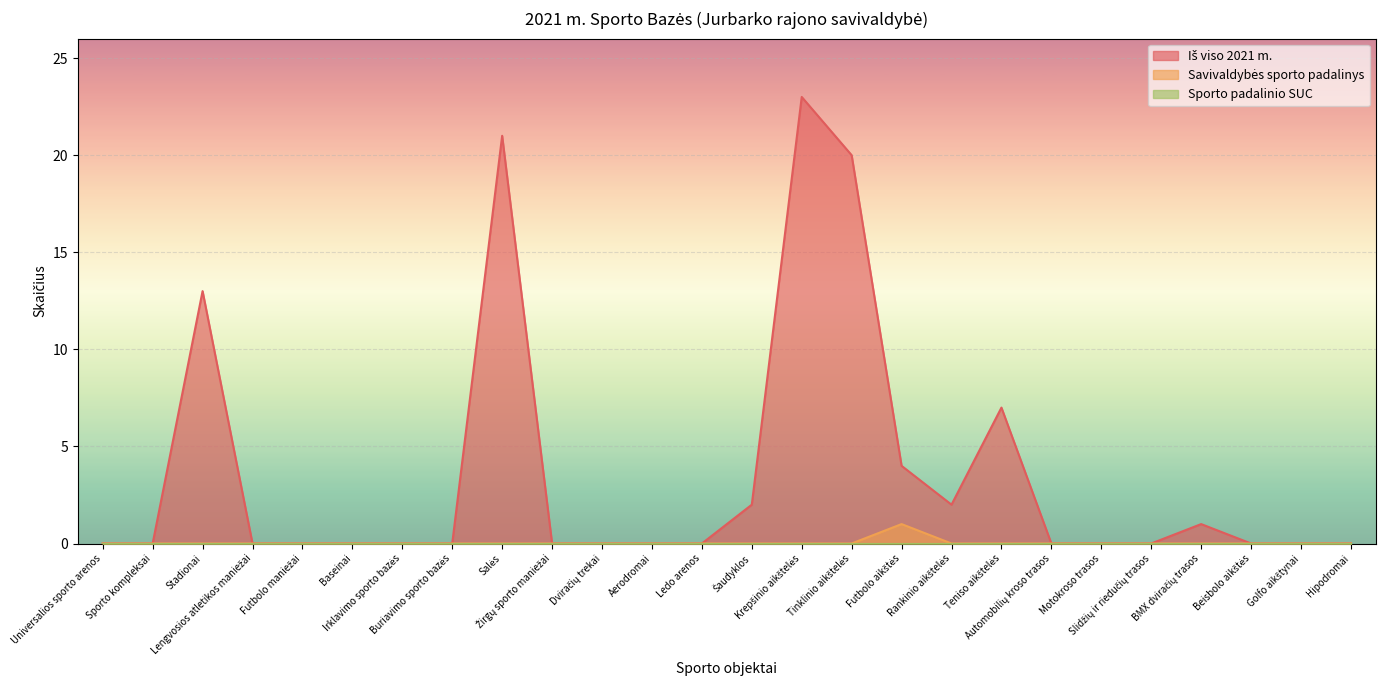

Does the chart display data point markers on the line(s)?

No